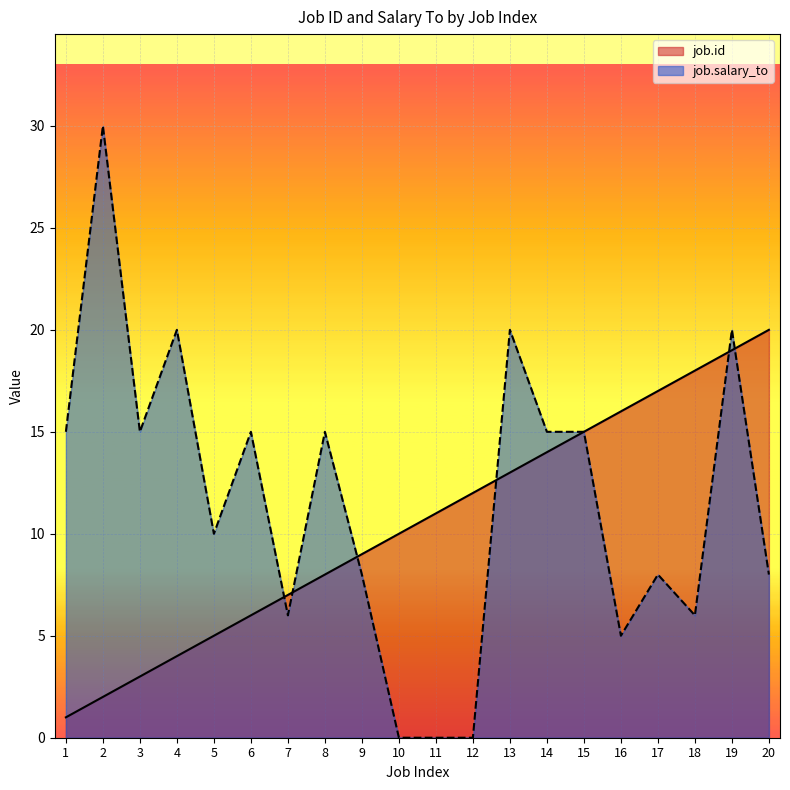

Reading right to left, list all the values displayed in this chart.

job.id: 20=20	19=19	18=18	17=17	16=16	15=15	14=14	13=13	12=12	11=11	10=10	9=9	8=8	7=7	6=6	5=5	4=4	3=3	2=2	1=1
job.salary_to: 20=8	19=20	18=6	17=8	16=5	15=15	14=15	13=20	12=0	11=0	10=0	9=8	8=15	7=6	6=15	5=10	4=20	3=15	2=30	1=15